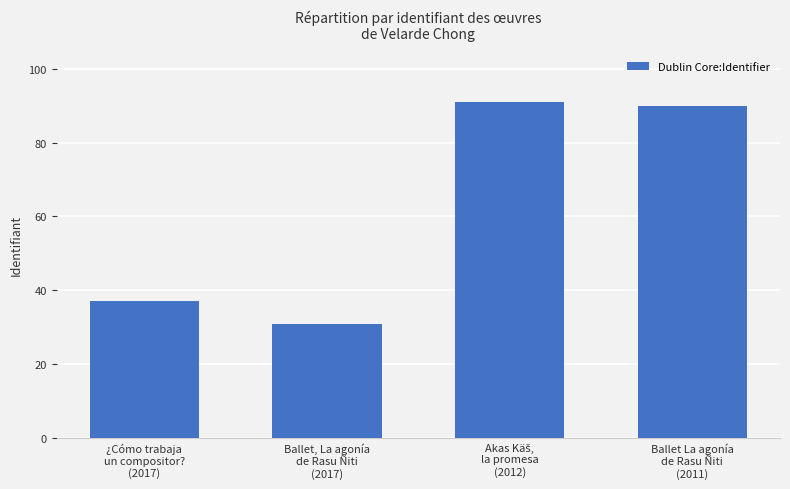

What position from the left is Ballet, La agonía
de Rasu Ñiti
(2017)?

2